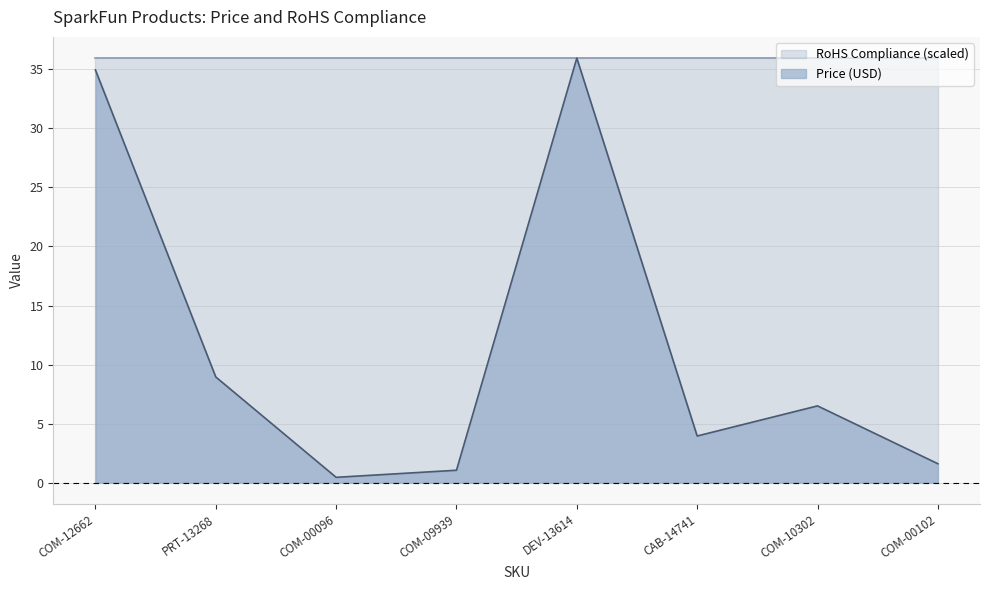

List the labels in order of value, smallest first.

COM-00096, COM-09939, COM-00102, CAB-14741, COM-10302, PRT-13268, COM-12662, DEV-13614